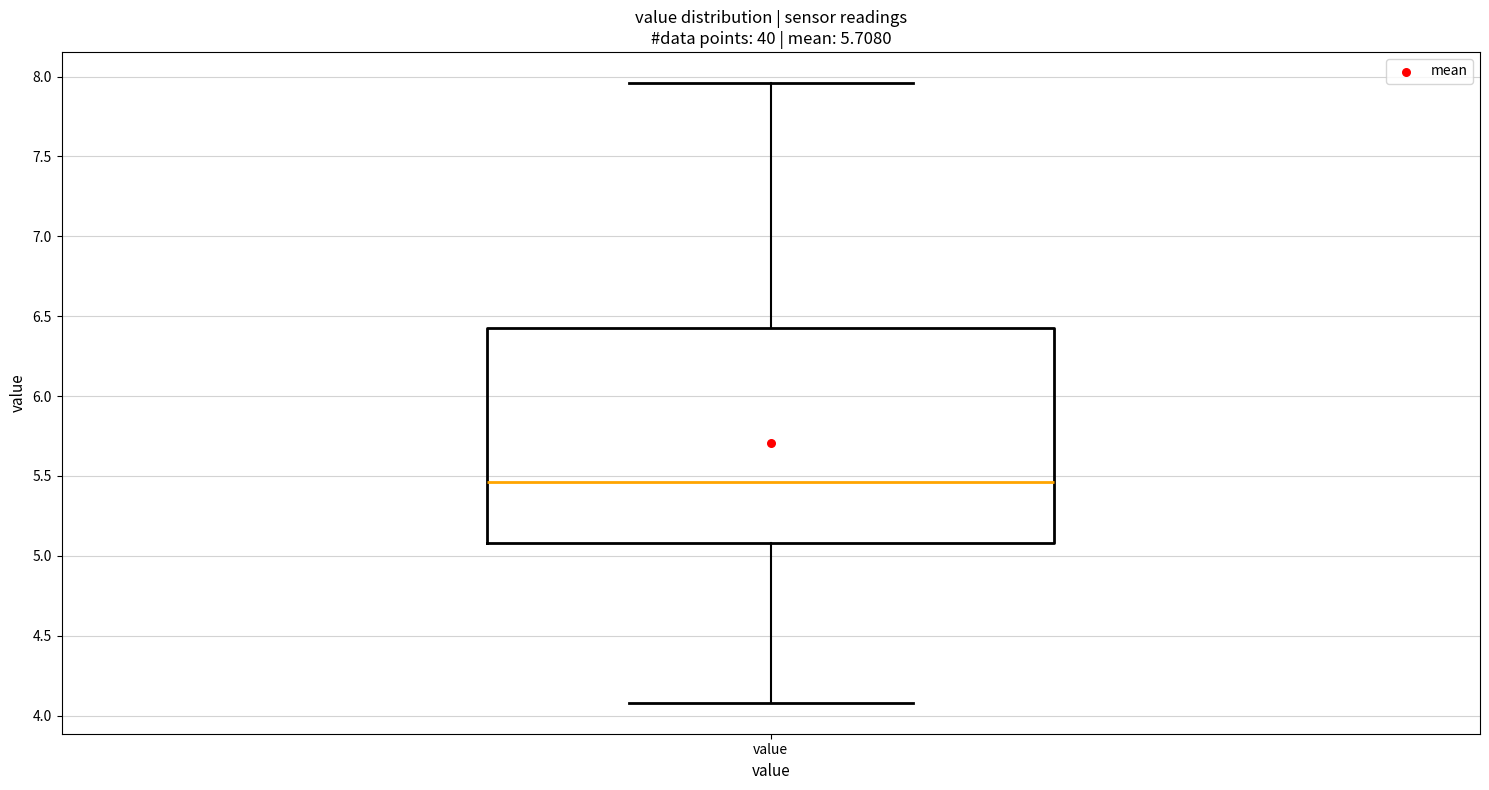

Where is the lower edge of the box for value on the y-axis? The values are not printed on the chart, so give them approximately, as read against the axis.

5.10